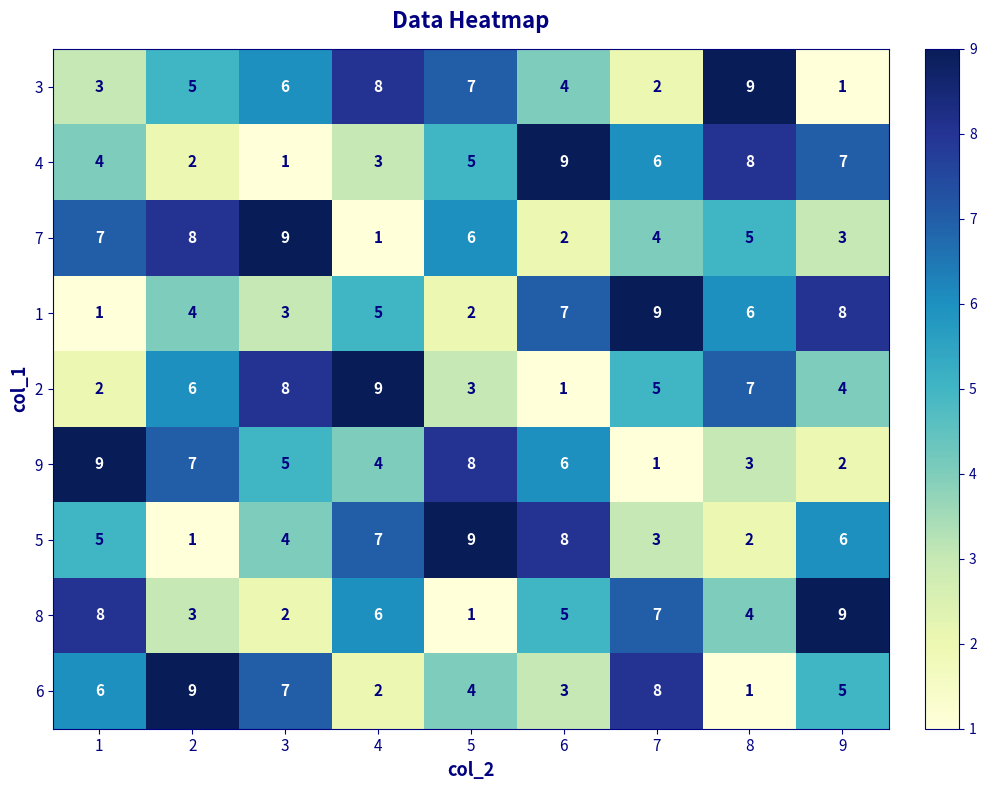

What is the sum of the 6 values at 7 and 5?

12